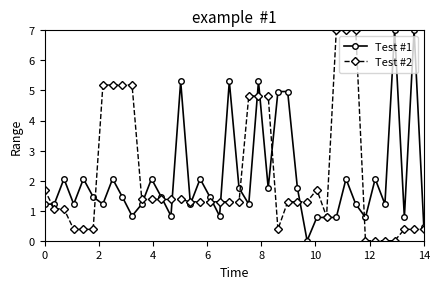

How many values in the Test #1 series are below 1?

10